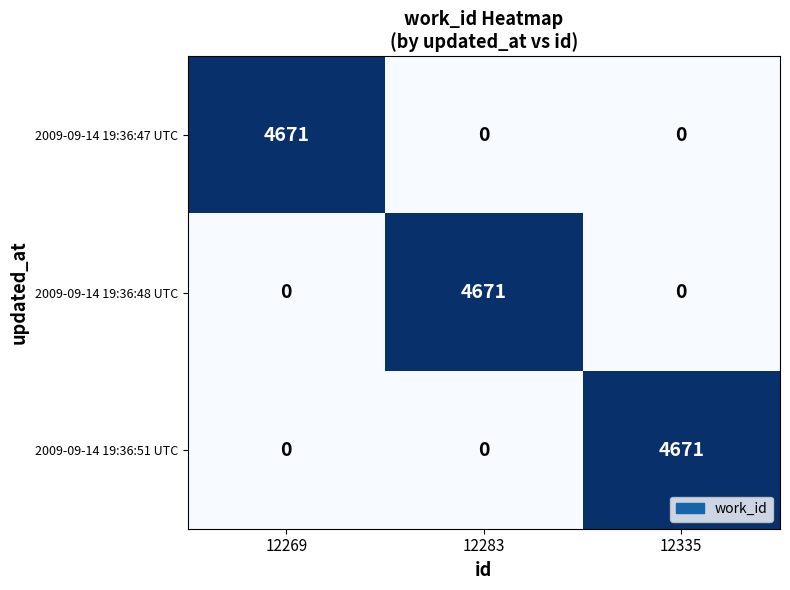

Is the value of 2009-09-14 19:36:47 UTC at 12269 greater than the value of 2009-09-14 19:36:51 UTC at 12269?

Yes